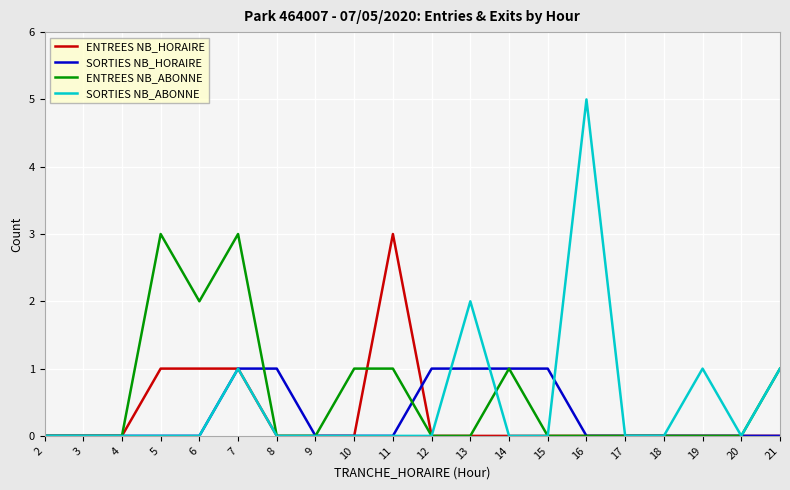

What is the difference between the highest and lowest values at 11?

3